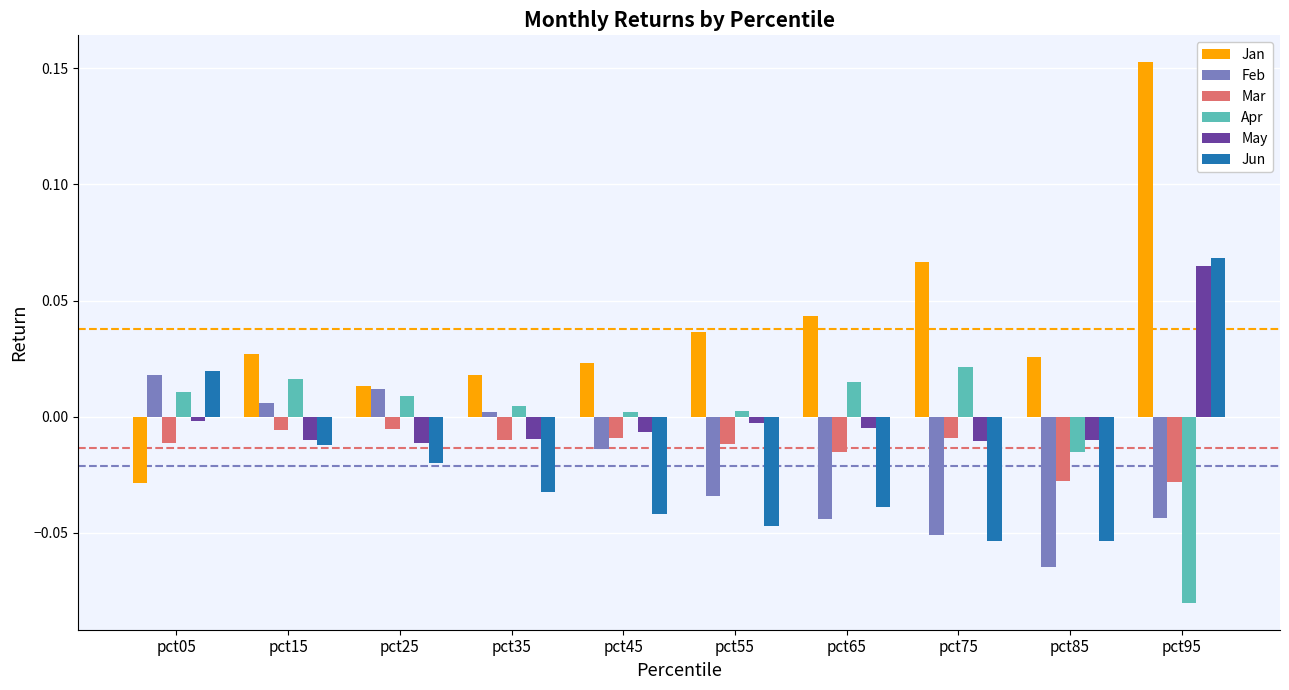

Which category has the highest value in the Jan series?

pct95